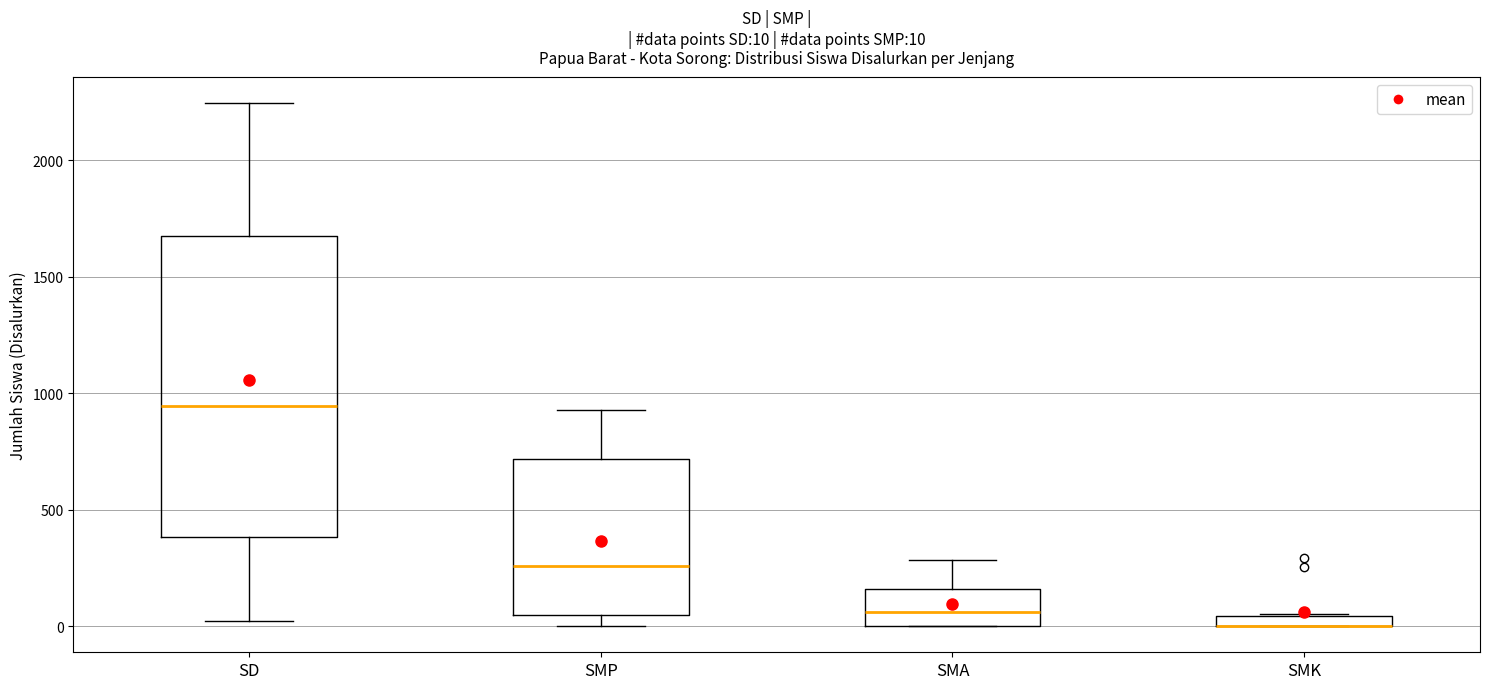

Comparing the boxes themselves (not the whiskers), which one is the tallest?

SD